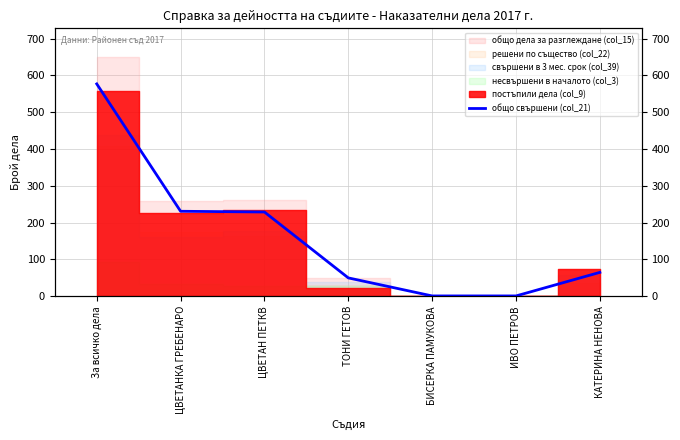

What is the label of the 4th point from the right?

ТОНИ ГЕТОВ